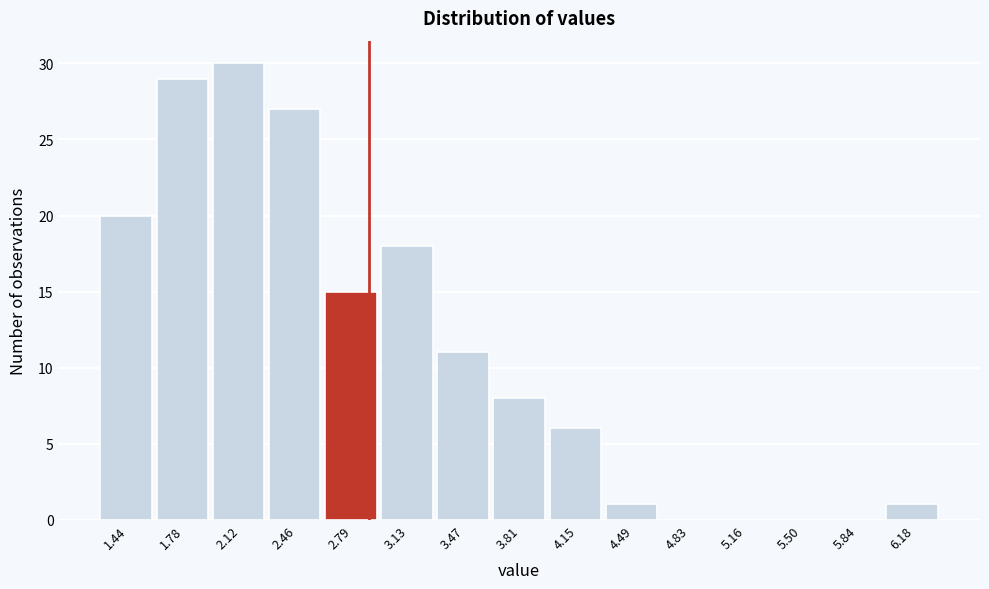

Reading left to right, list every bar in this chart as the range it spans on the x-axis followed by its height. Neither the bar edges nor the heights are printed on the chart, so give them approximately, as read against the axes.

1.25 to 1.60: 20
1.60 to 1.95: 29
1.95 to 2.30: 30
2.30 to 2.60: 27
2.60 to 2.95: 15
2.95 to 3.30: 18
3.30 to 3.65: 11
3.65 to 4.00: 8
4.00 to 4.30: 6
4.30 to 4.65: 1
4.65 to 5.00: 0
5.00 to 5.35: 0
5.35 to 5.65: 0
5.65 to 6.00: 0
6.00 to 6.35: 1